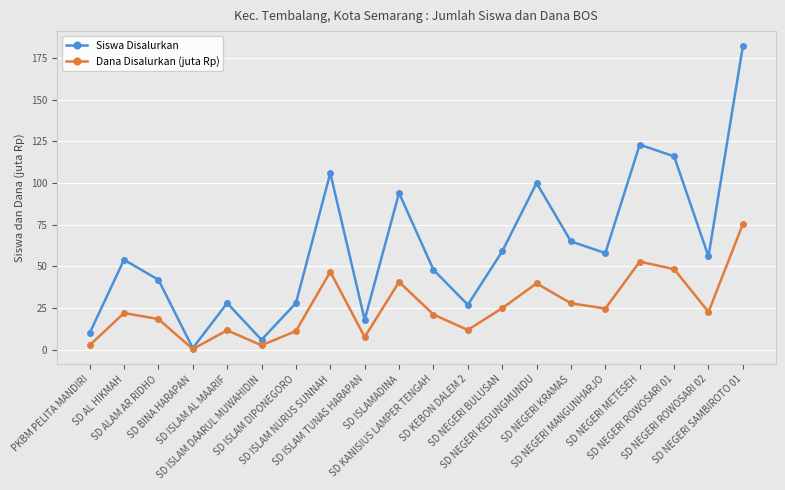

Which series has the largest total across all categories?

Siswa Disalurkan